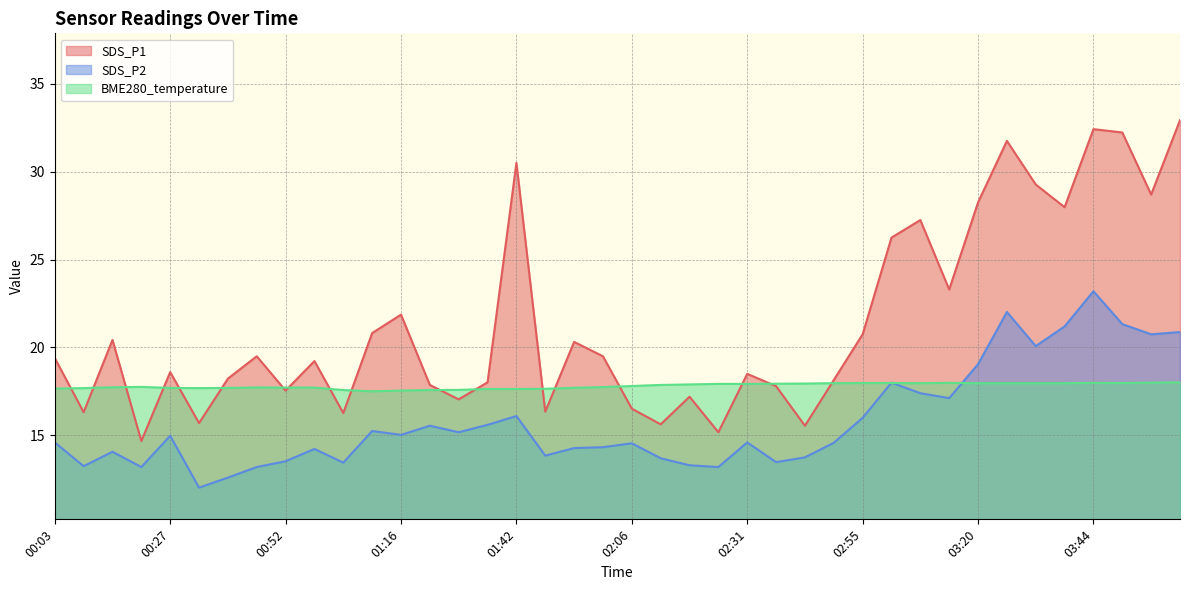

What is the highest value of the SDS_P2 series?

23.2